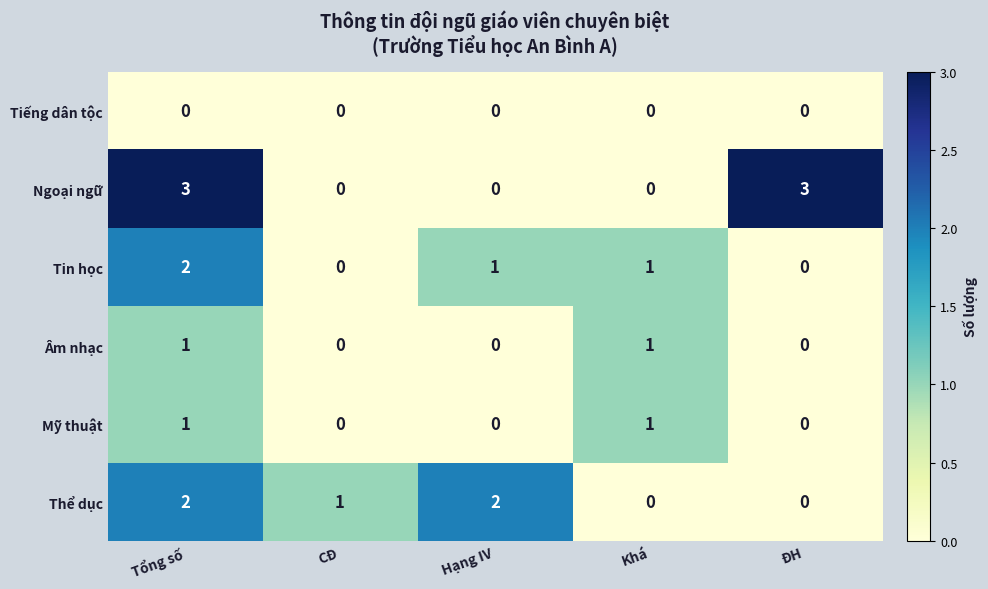

How many distinct data groups are displayed?

6